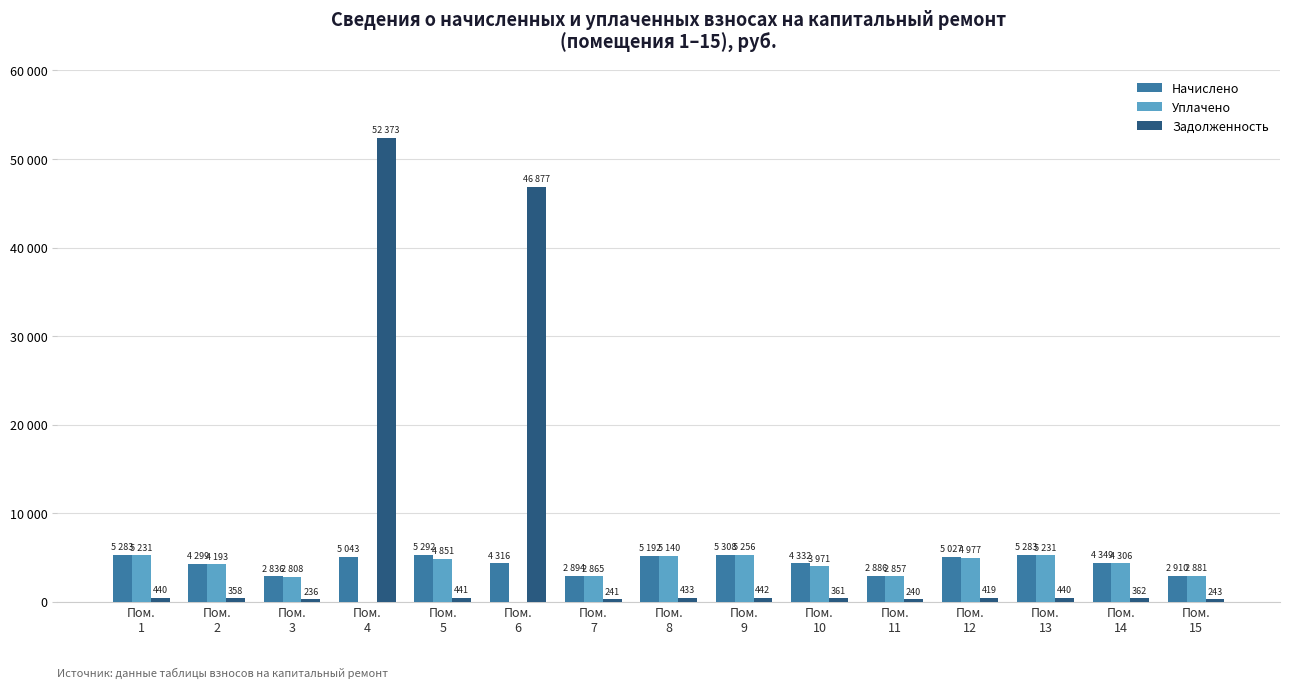

What is the difference between the highest and lowest values at Пом.
11?

2645.1